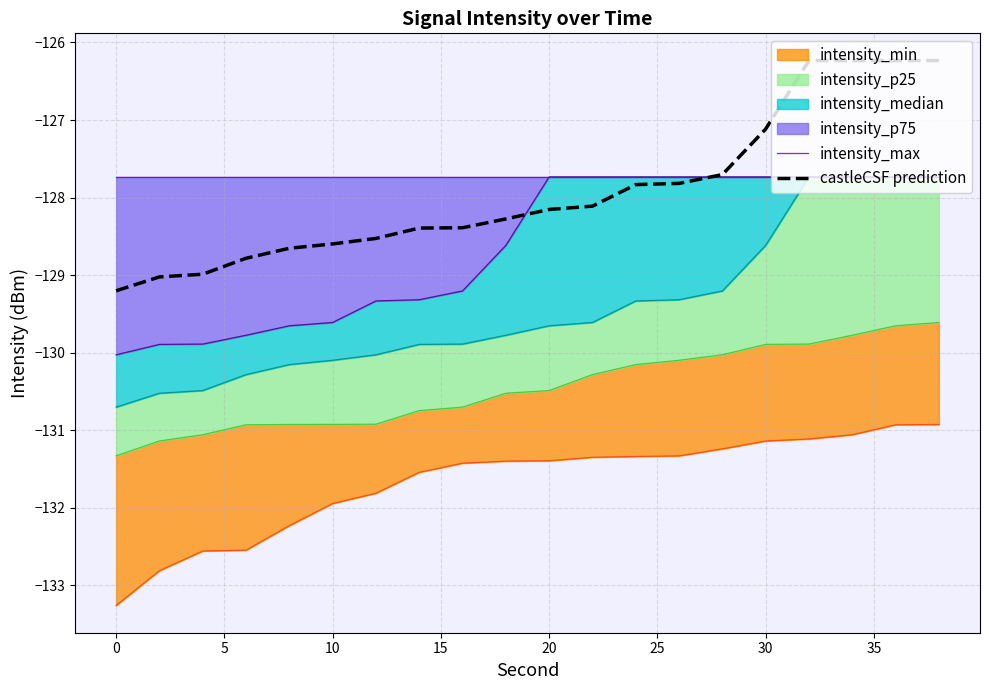

How many categories are shown in the chart?

20